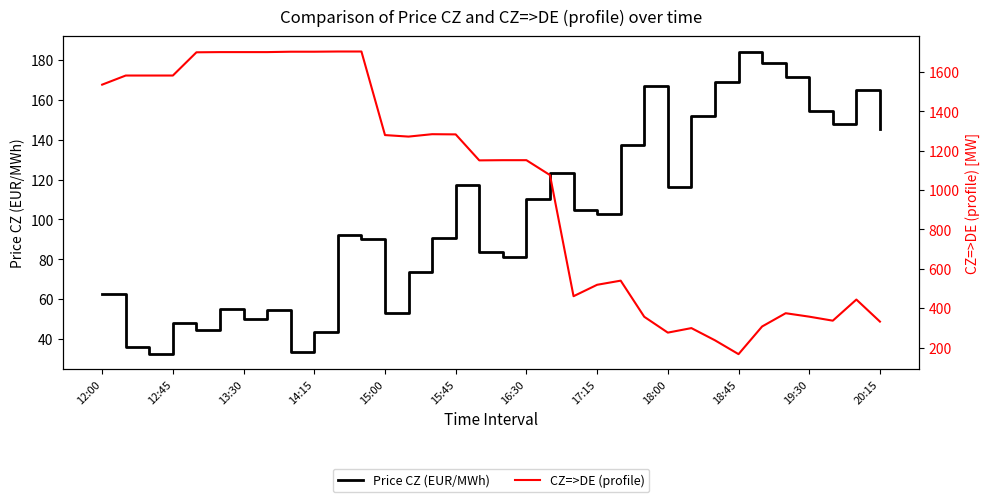

The value of Price CZ (EUR/MWh) at 18:00 is 28.3. True or false?

False